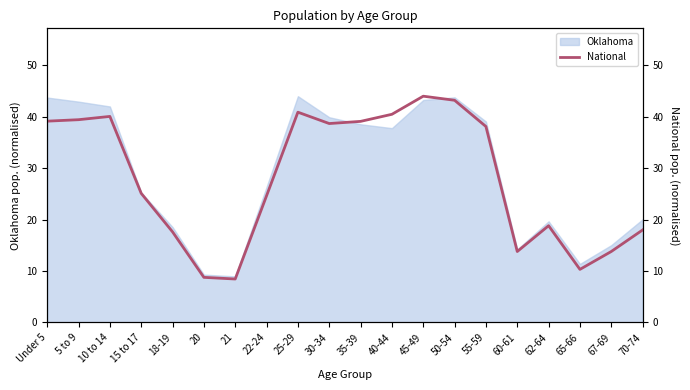

The chart shows a value of 61.1 at 45-49. True or false?

False